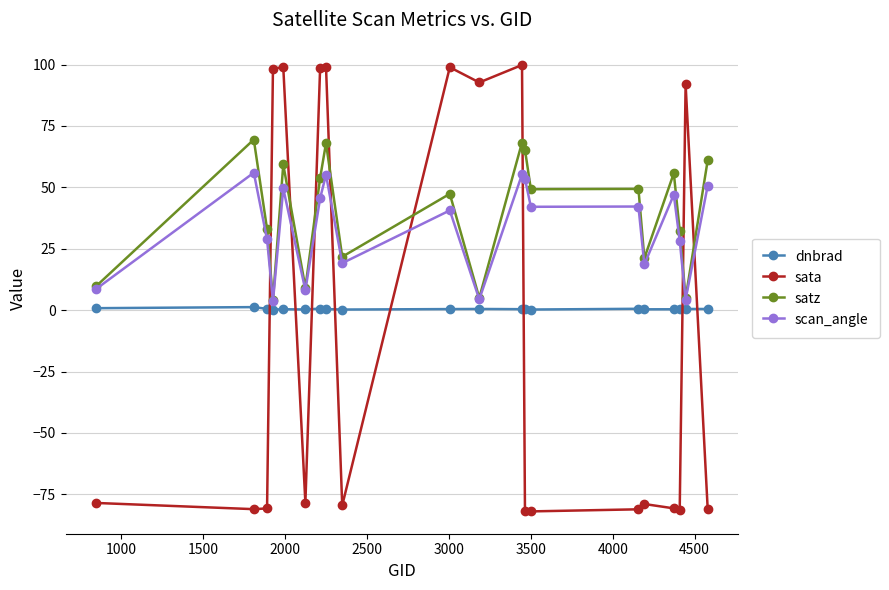

How many intersections are there between sata and scan_angle?

8